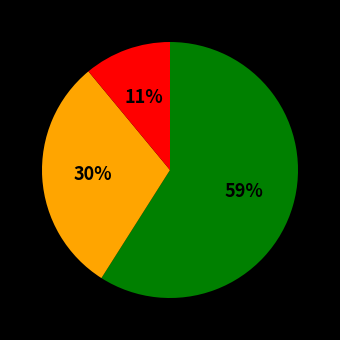

To the nearest percent, what is the difference between the largest and smallest slice percentages?

48%